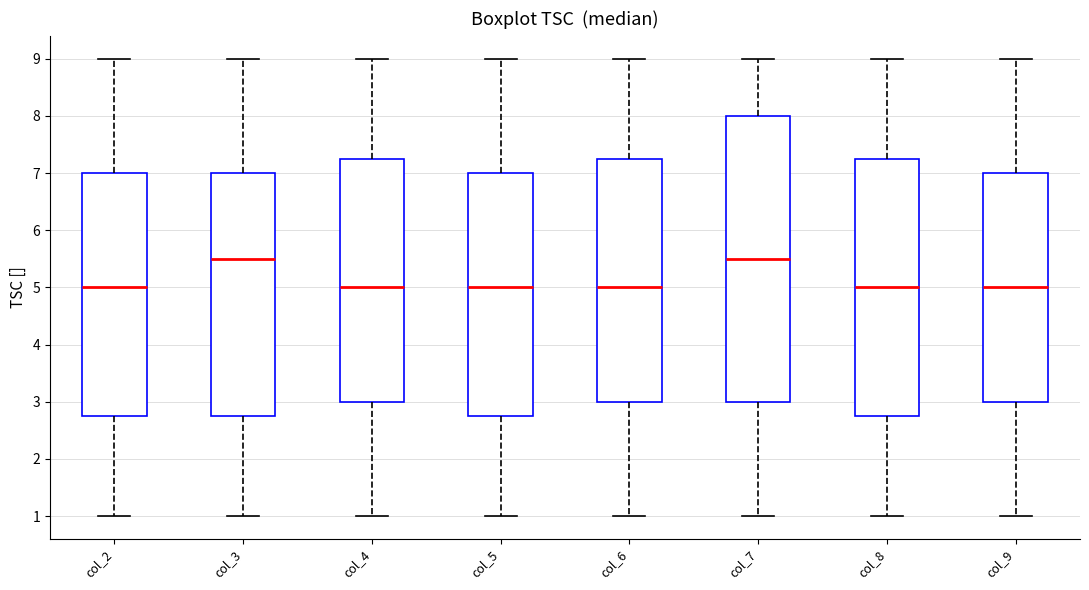

Reading left to right, transcribe this box plot: for each box, give where its median line is, the range the box spans, and where its two whiskers end, as read against the y-axis. The values are not printed on the chart, so give them approximately, as read against the axis.

col_2: median 5.0, box 2.8 to 7.0, whiskers 1.0 to 9.0
col_3: median 5.5, box 2.8 to 7.0, whiskers 1.0 to 9.0
col_4: median 5.0, box 3.0 to 7.3, whiskers 1.0 to 9.0
col_5: median 5.0, box 2.8 to 7.0, whiskers 1.0 to 9.0
col_6: median 5.0, box 3.0 to 7.3, whiskers 1.0 to 9.0
col_7: median 5.5, box 3.0 to 8.0, whiskers 1.0 to 9.0
col_8: median 5.0, box 2.8 to 7.3, whiskers 1.0 to 9.0
col_9: median 5.0, box 3.0 to 7.0, whiskers 1.0 to 9.0